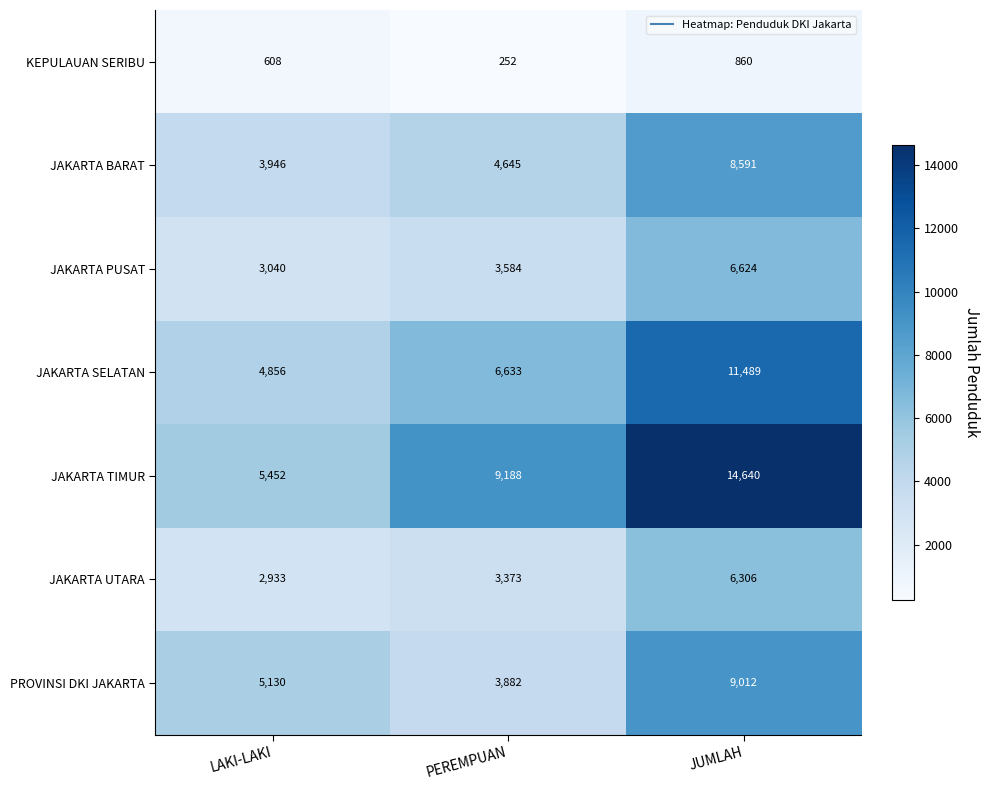

What is the average value of the KEPULAUAN SERIBU series?

573